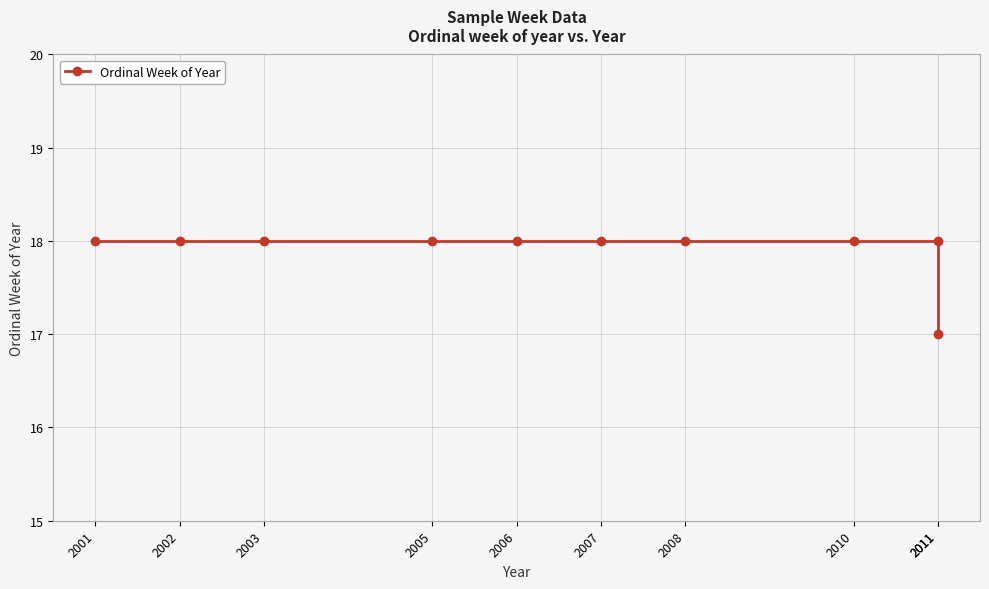

Is it true that the value at 2005 is 18?

True